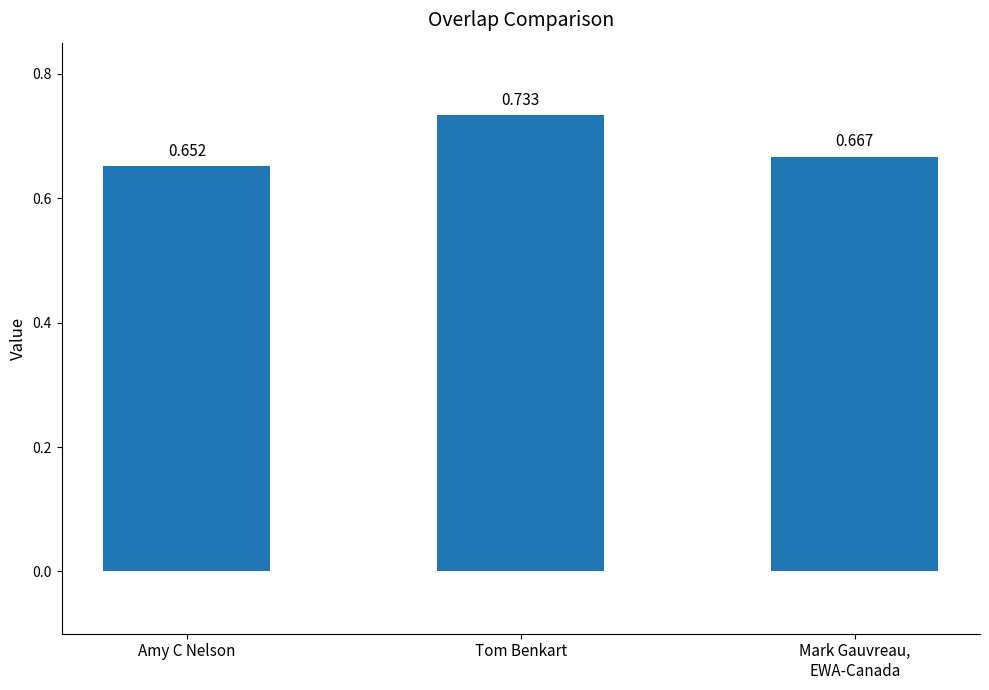

Which has a higher value, Tom Benkart or Amy C Nelson?

Tom Benkart